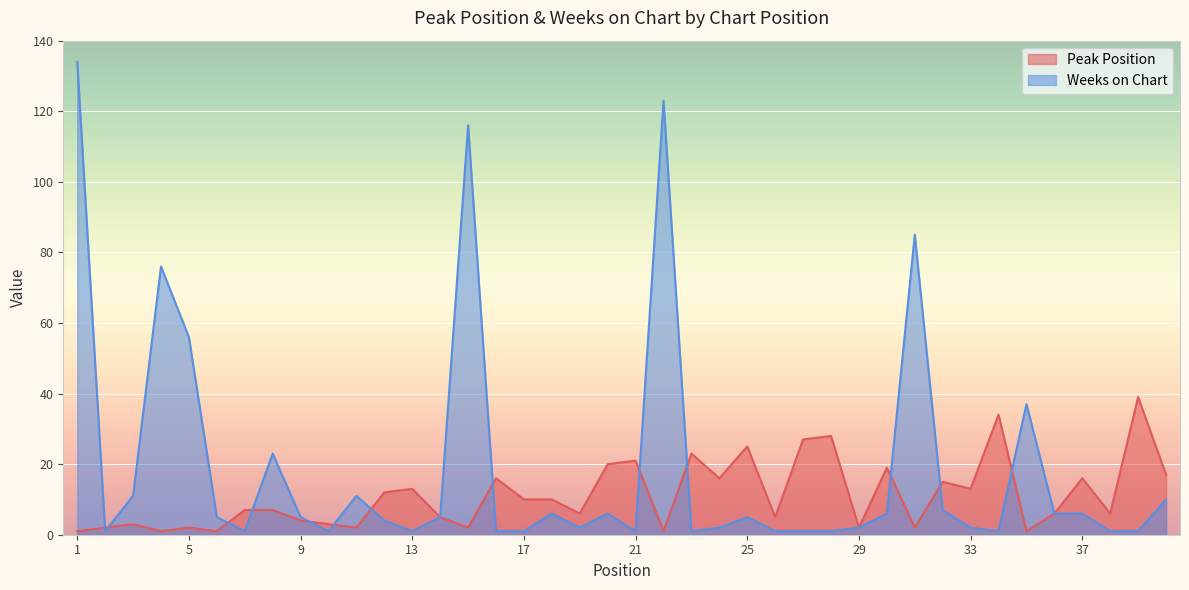

Where is Weeks on Chart nearest to the value 67?

4